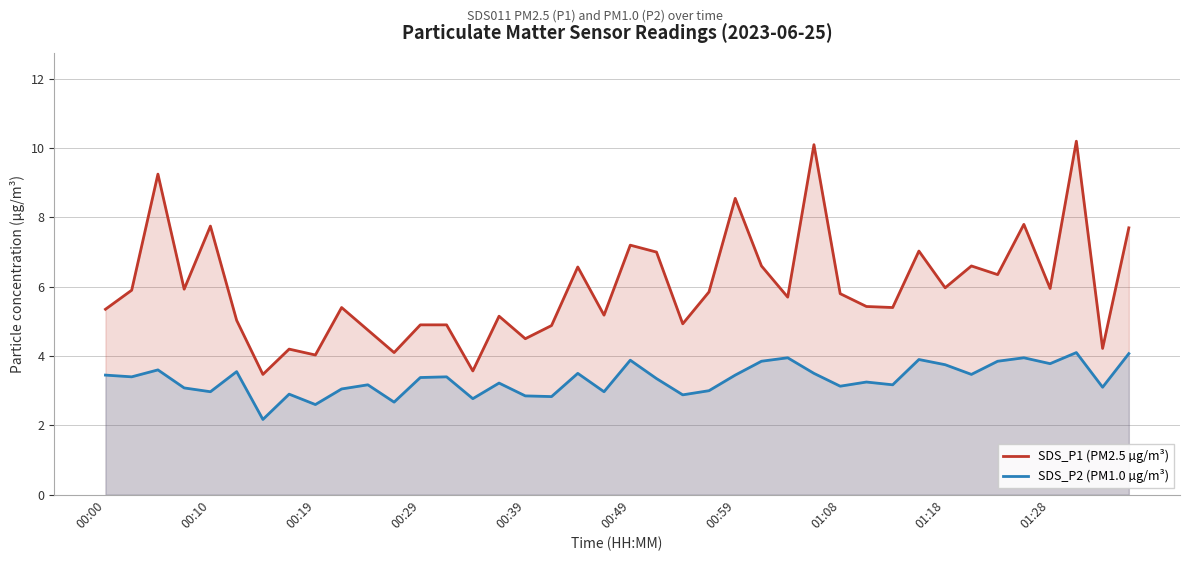

The value of SDS_P2 (PM1.0 µg/m³) at 14 is 4.9. True or false?

False